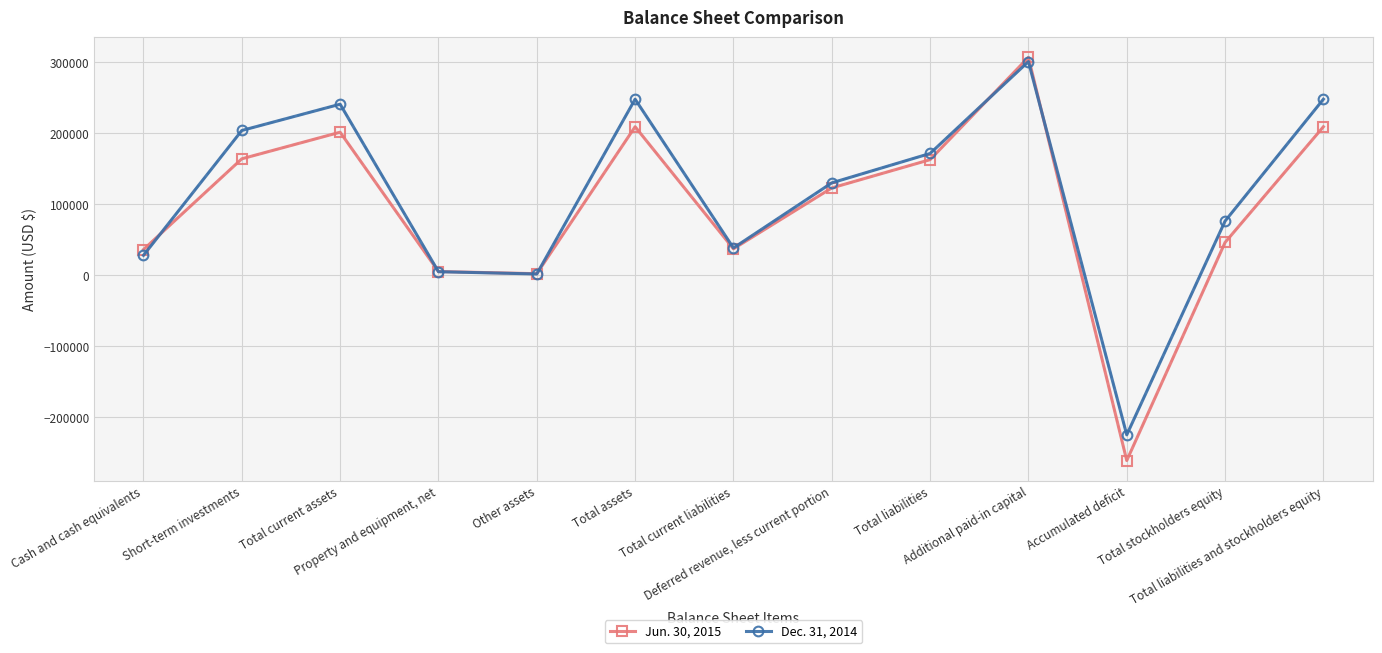

Is it true that Dec. 31, 2014 equals 76367 at Total stockholders equity?

True